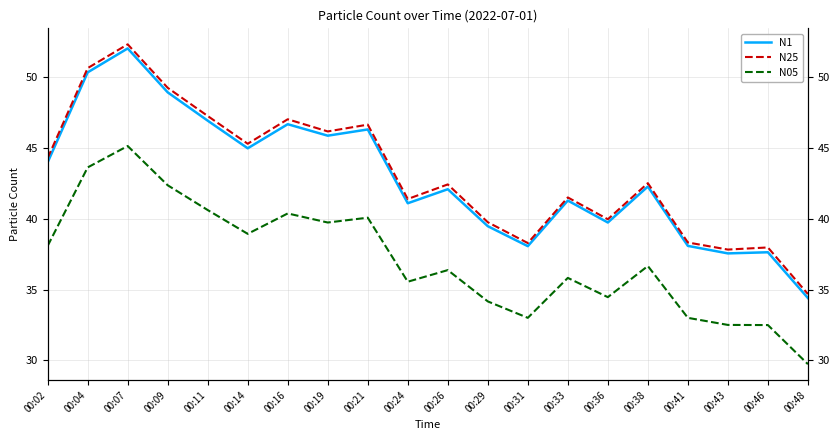

What is the value of the N05 point at the 9th from the left?

40.1